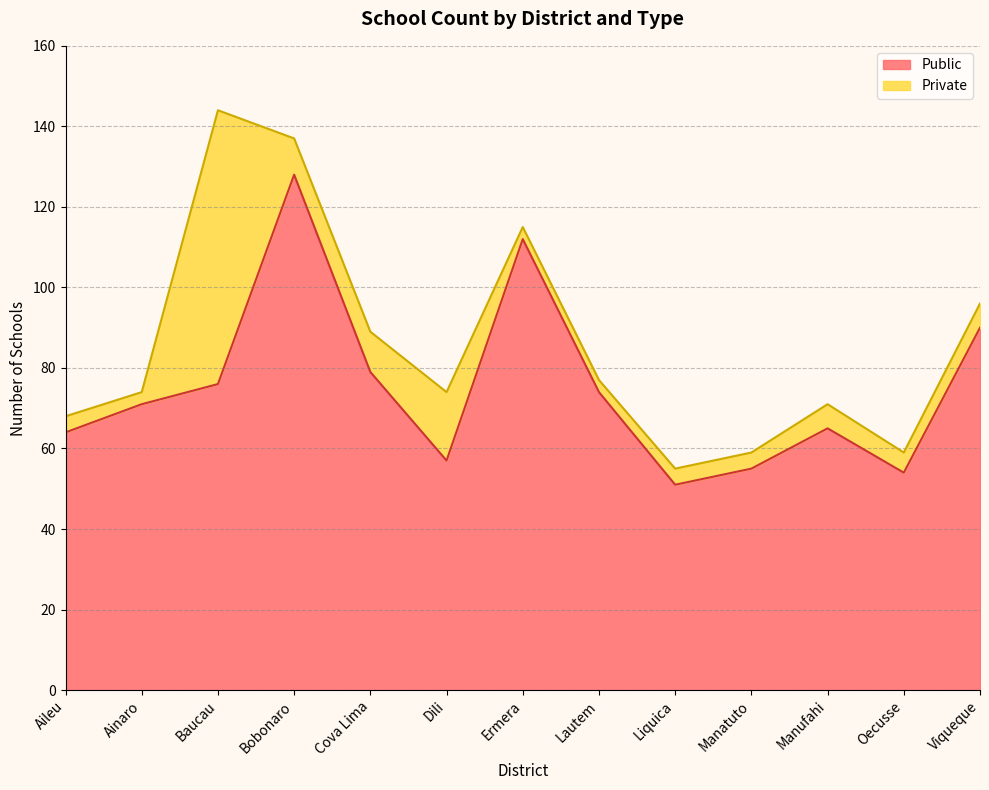

List the labels in order of value, largest first.

Bobonaro, Ermera, Viqueque, Cova Lima, Baucau, Lautem, Ainaro, Manufahi, Aileu, Dili, Manatuto, Oecusse, Liquica